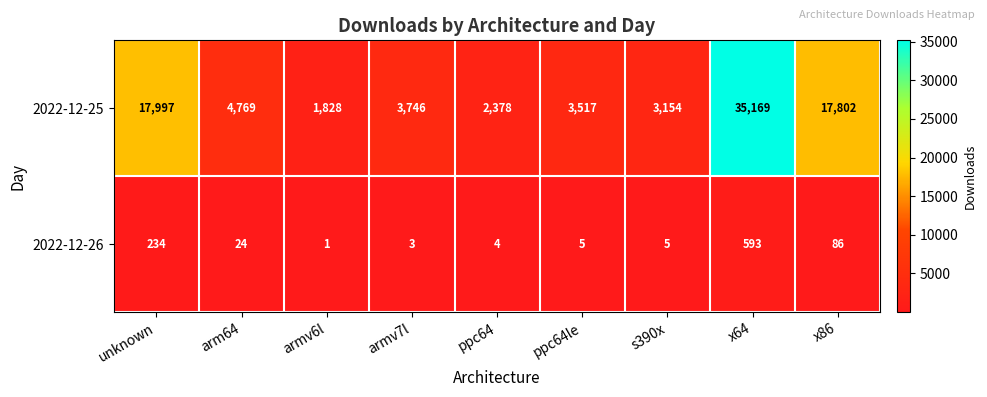

Reading left to right, list all the values displayed in this chart.

2022-12-25: 17997	4769	1828	3746	2378	3517	3154	35169	17802
2022-12-26: 234	24	1	3	4	5	5	593	86